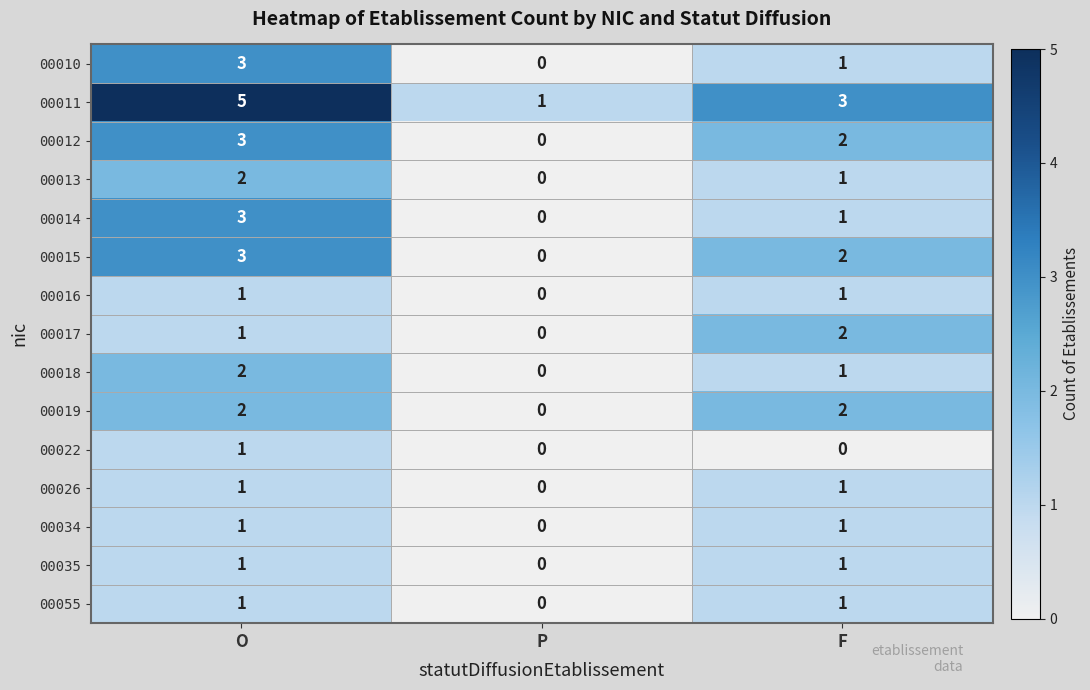

The 00015 series shows 0 at P. True or false?

True